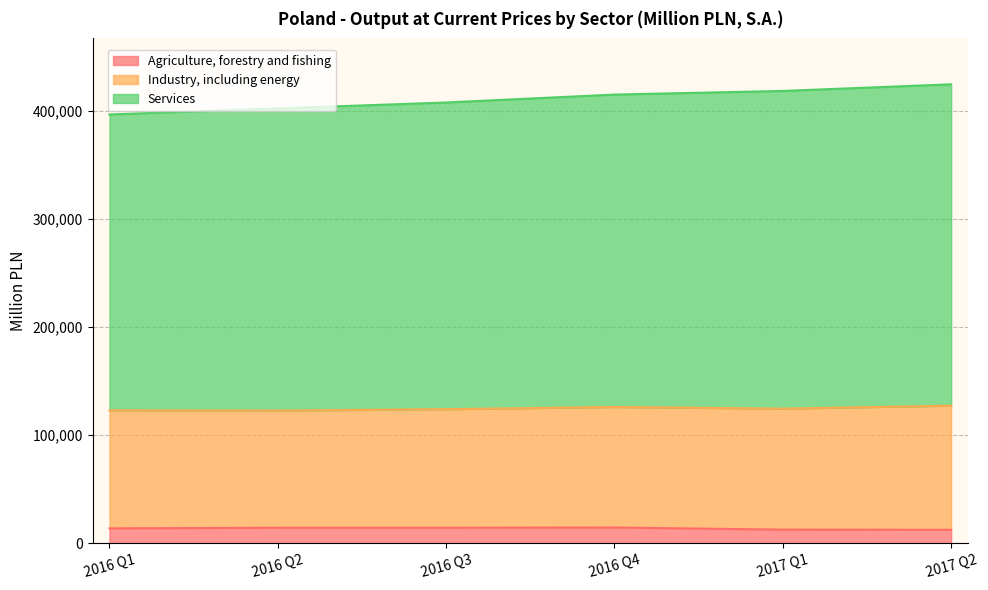

How many data points in Services are less than 415422?

3